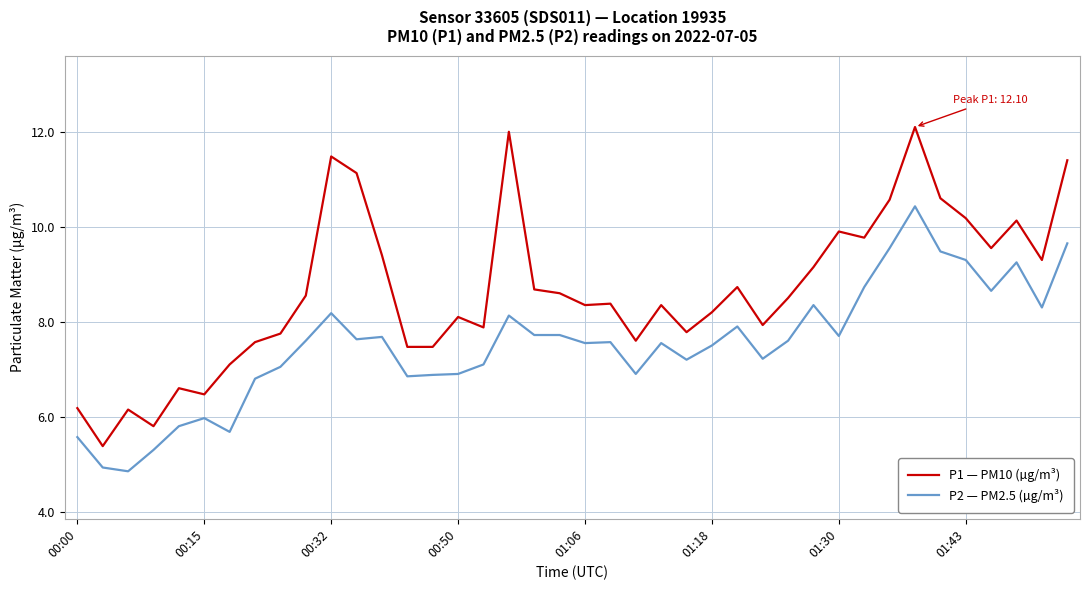

What is the highest value of the P1 — PM10 (µg/m³) series?

12.1